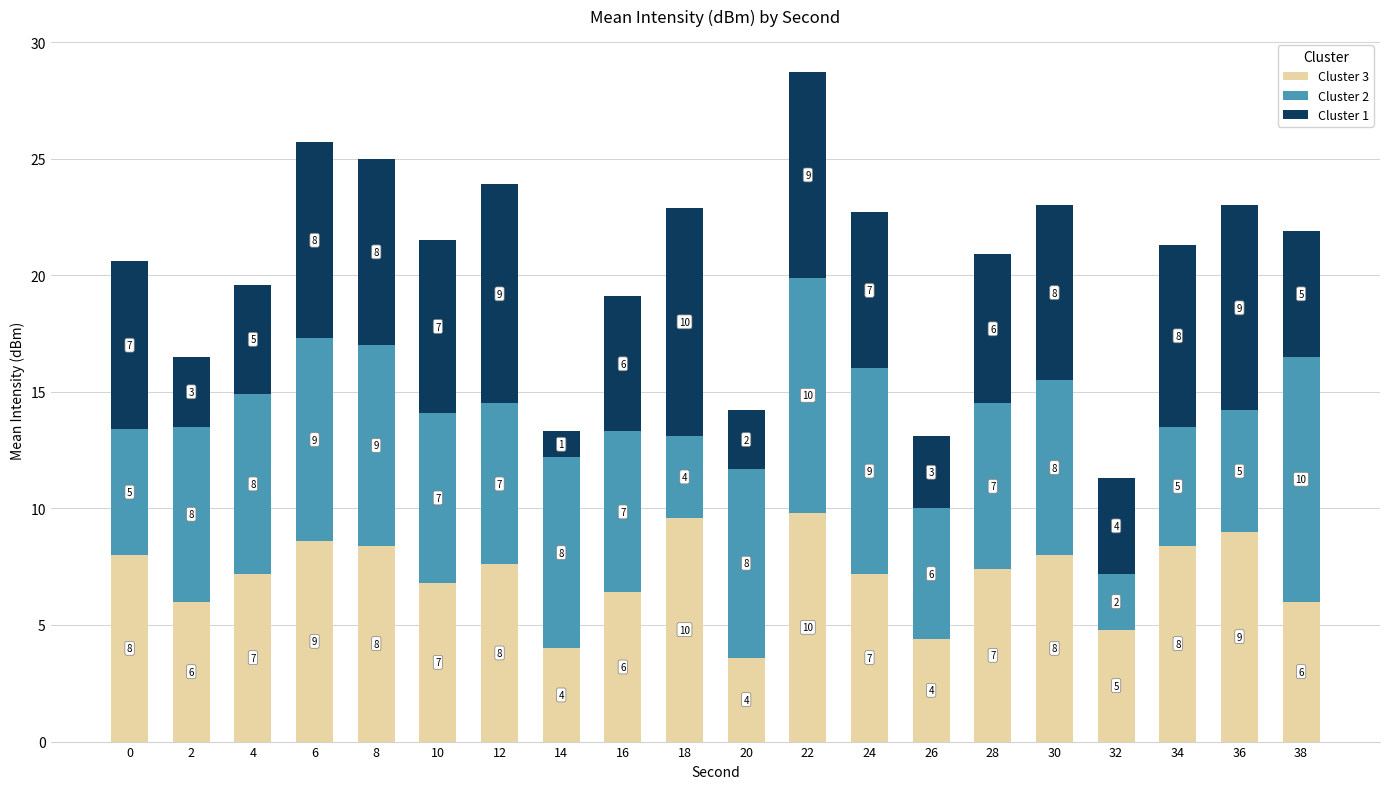

At which category is the sum across all series the highest?

22